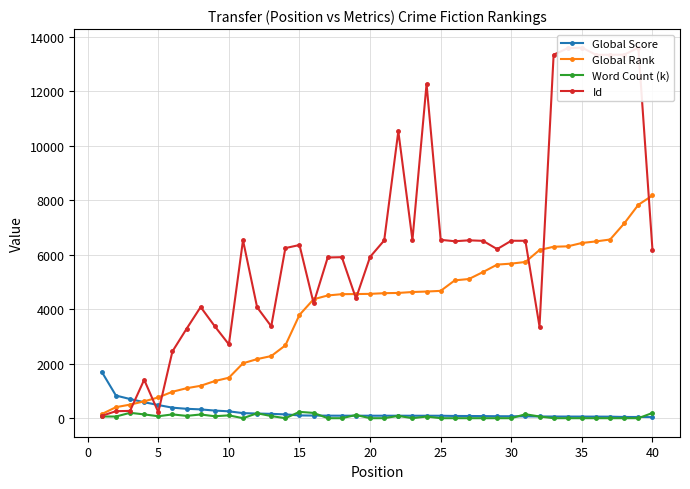

True or false: Global Score has a value of 109.9 at 30.

False